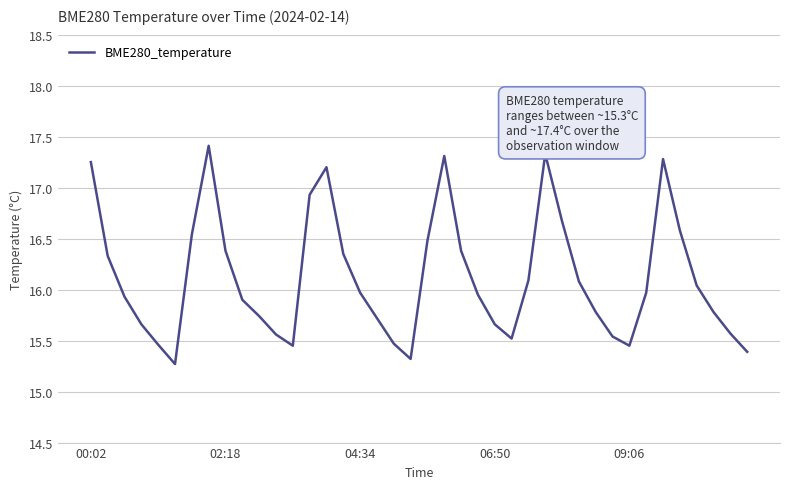

What is the difference between the maximum and minimum values?

2.1